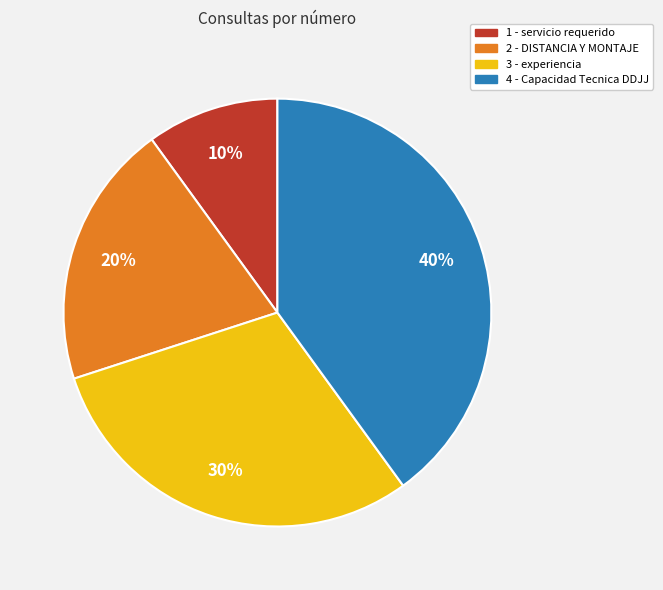

Is there any slice that represents more than half of the pie?

No